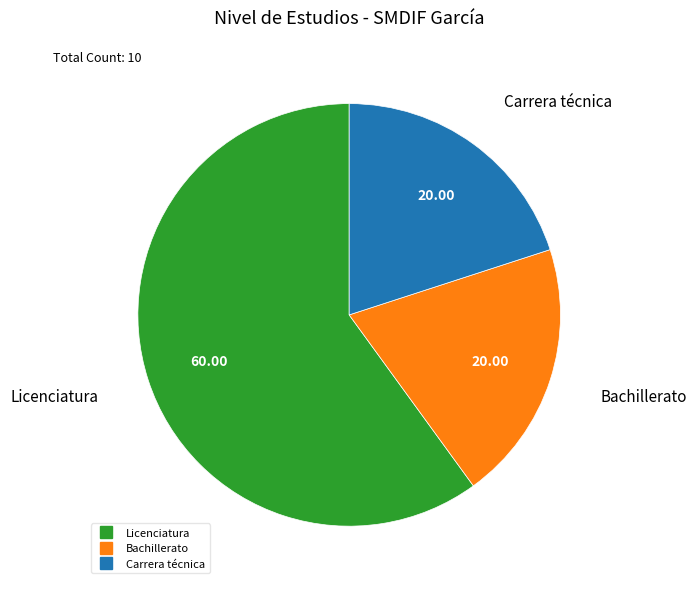

The Bachillerato slice represents 15% of the pie. True or false?

False